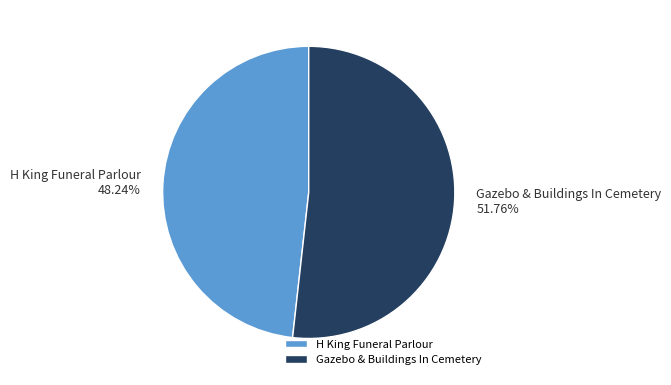

What percentage is the H King Funeral Parlour slice, to the nearest percent?

48%